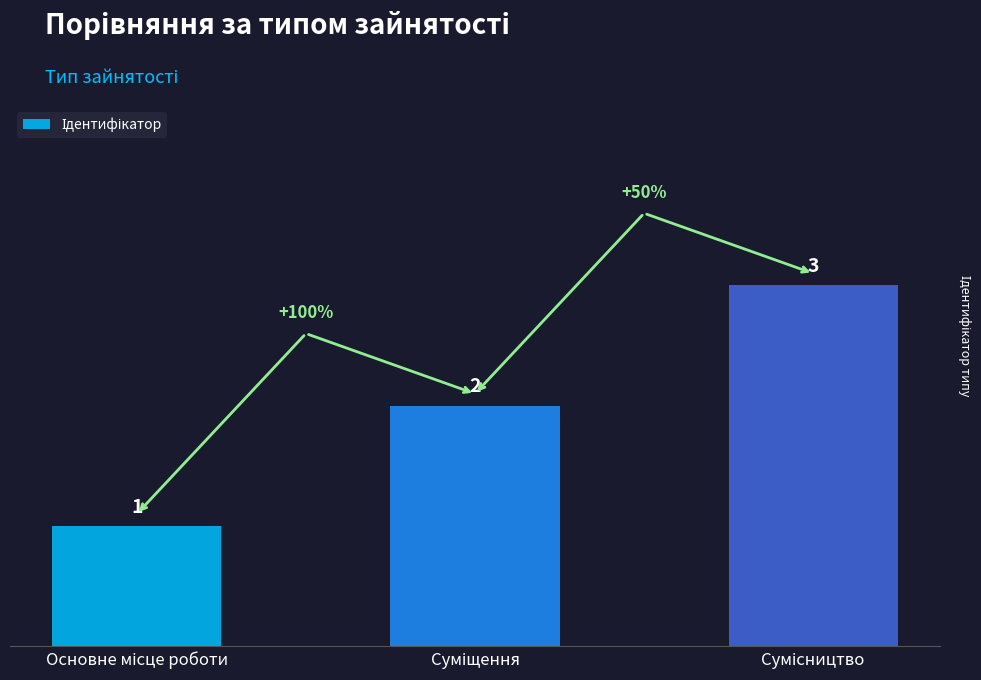

Count the values in the range 1 to 3.

3